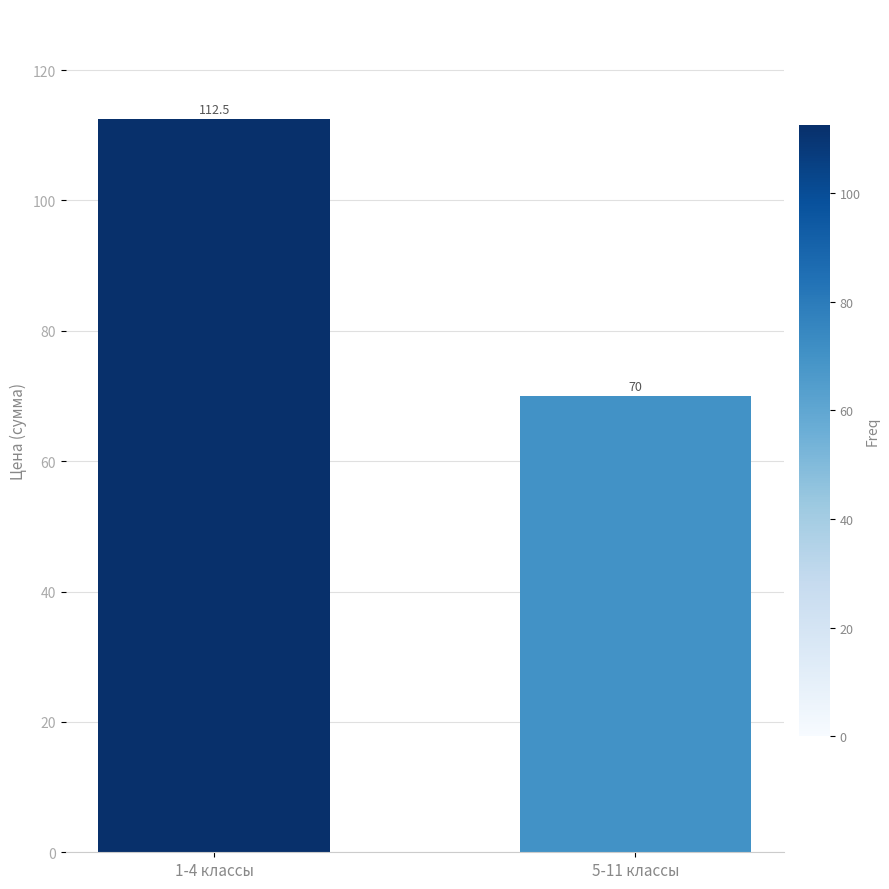

At which label does the data first exceed 112?

1-4 классы